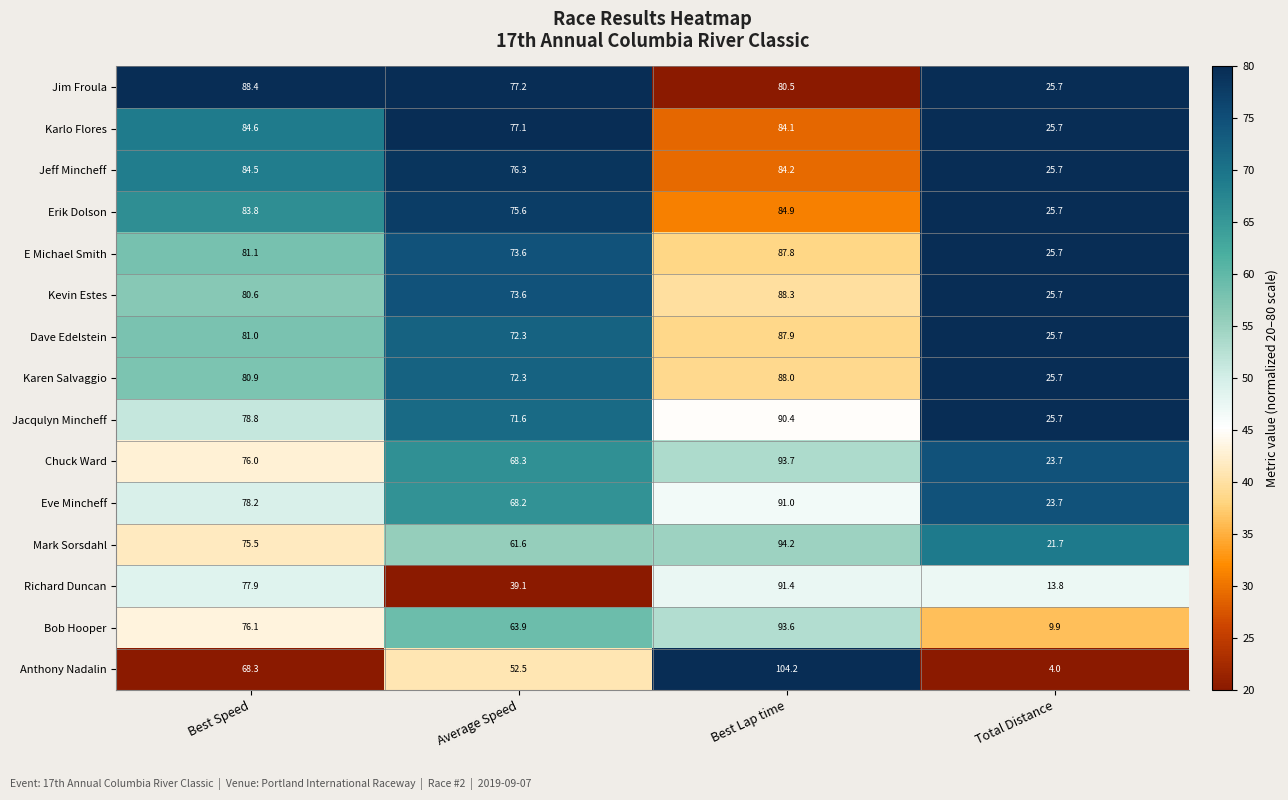

Rank the series by their maximum value, from lowest to highest.

Jeff Mincheff, Karlo Flores, Erik Dolson, E Michael Smith, Dave Edelstein, Karen Salvaggio, Kevin Estes, Jim Froula, Jacqulyn Mincheff, Eve Mincheff, Richard Duncan, Bob Hooper, Chuck Ward, Mark Sorsdahl, Anthony Nadalin